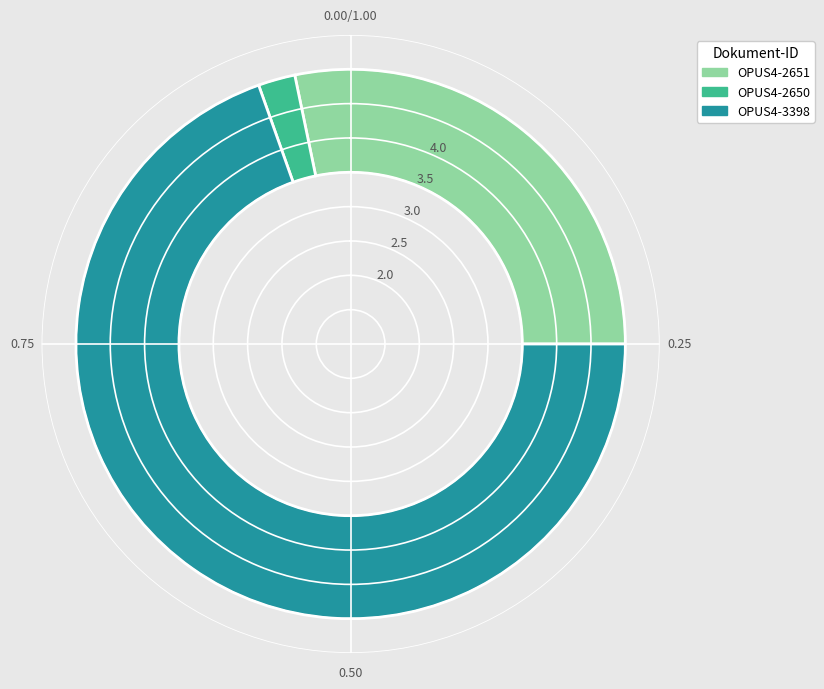

What portion of the pie excludes Distributed Algorithms and Supercomputing (OPUS4-3398)?

30.4%